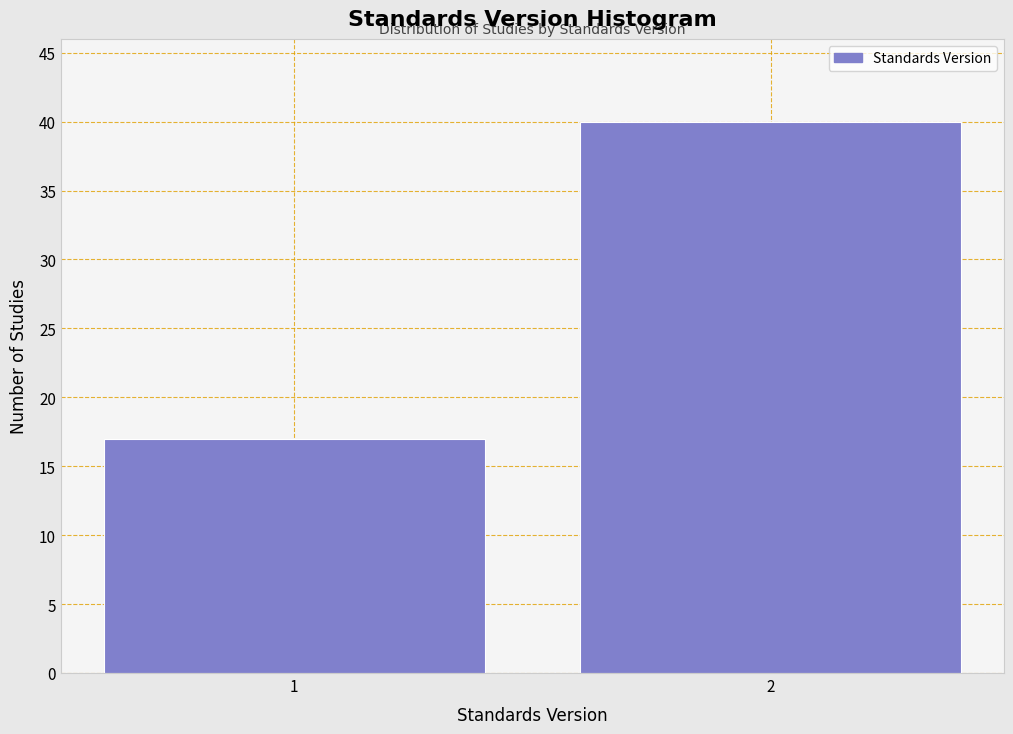

Reading left to right, extract all data points from this chart.

17	40